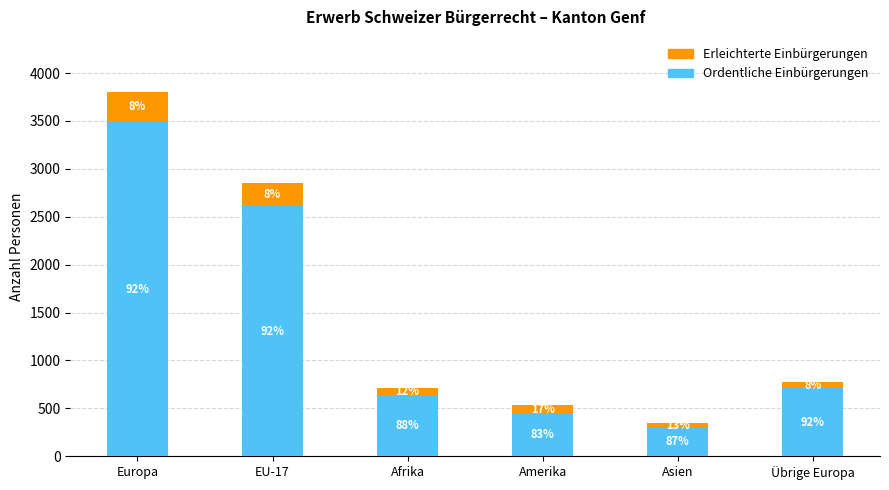

What is the label of the 1st bar from the right?

Übrige Europa